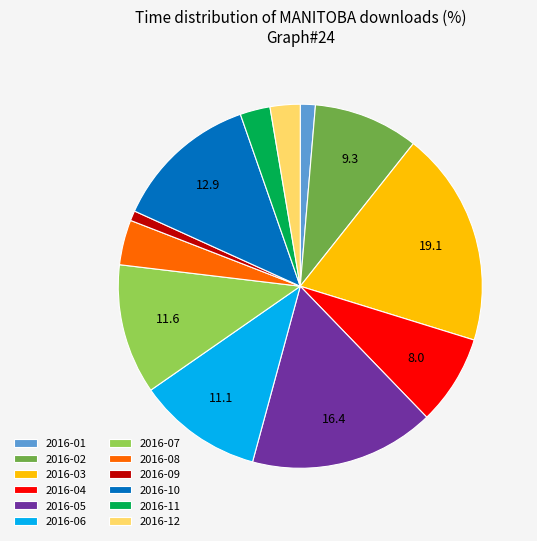

Is it true that 2016-03 is 19% of the pie?

True